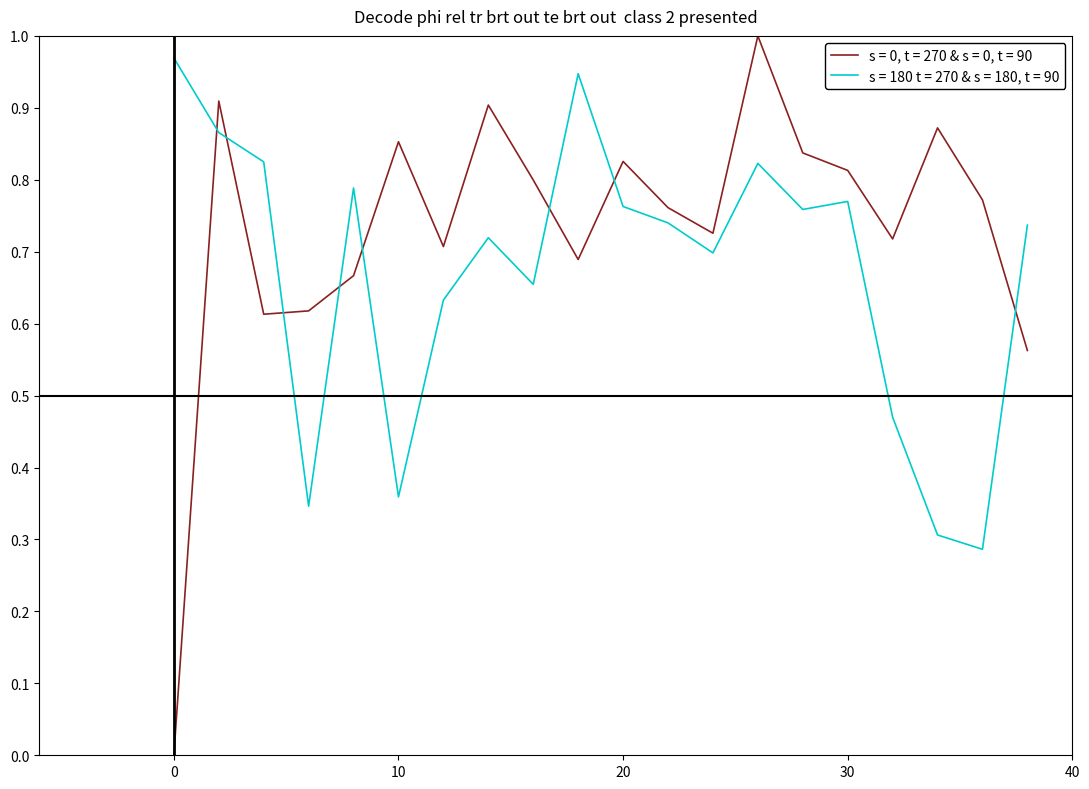

List the series in order of their overall mean, highest first.

s = 0, t = 270 & s = 0, t = 90, s = 180 t = 270 & s = 180, t = 90